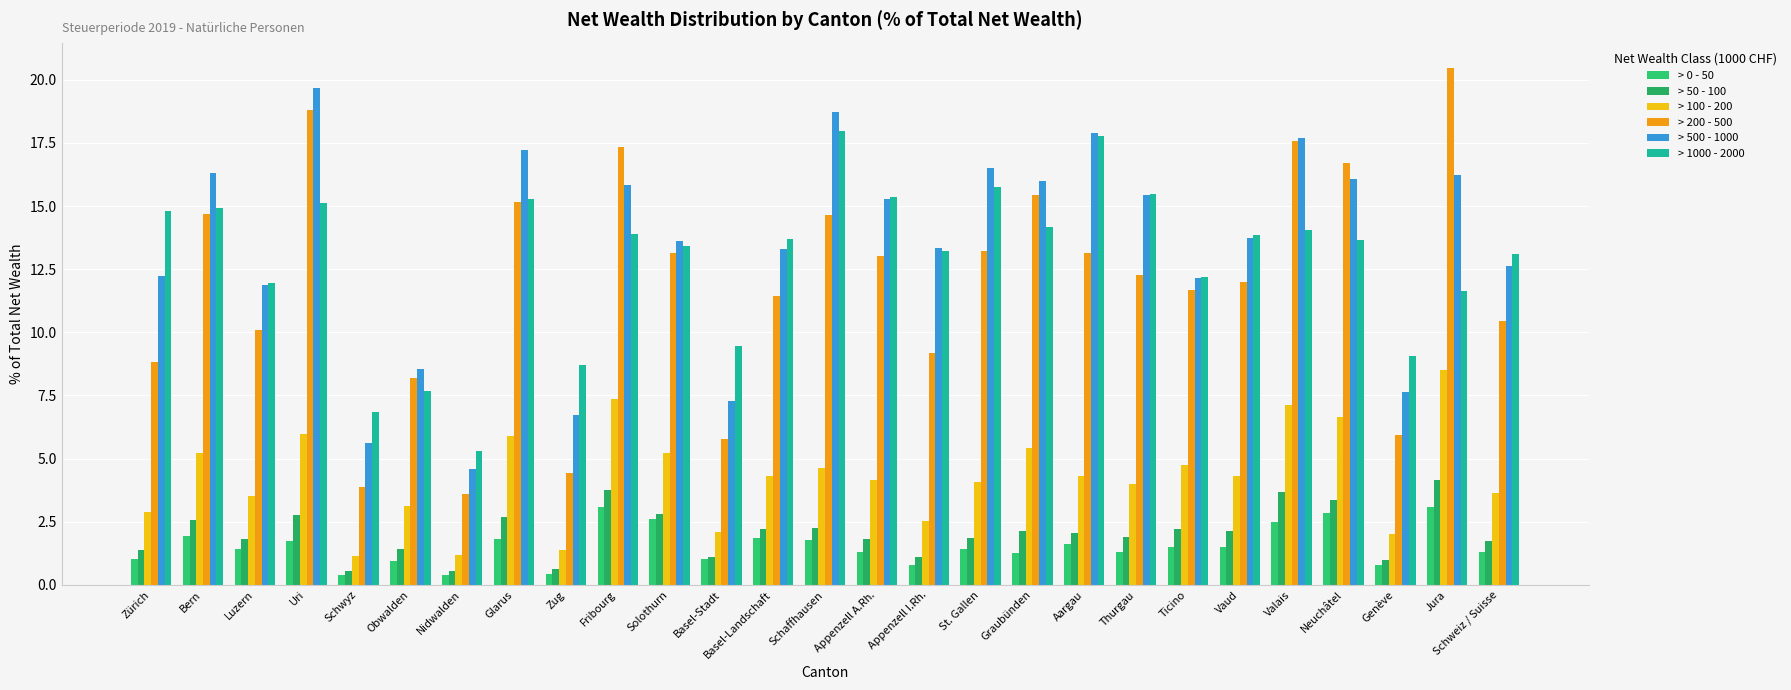

How many data points in > 50 - 100 are less than 2?

13